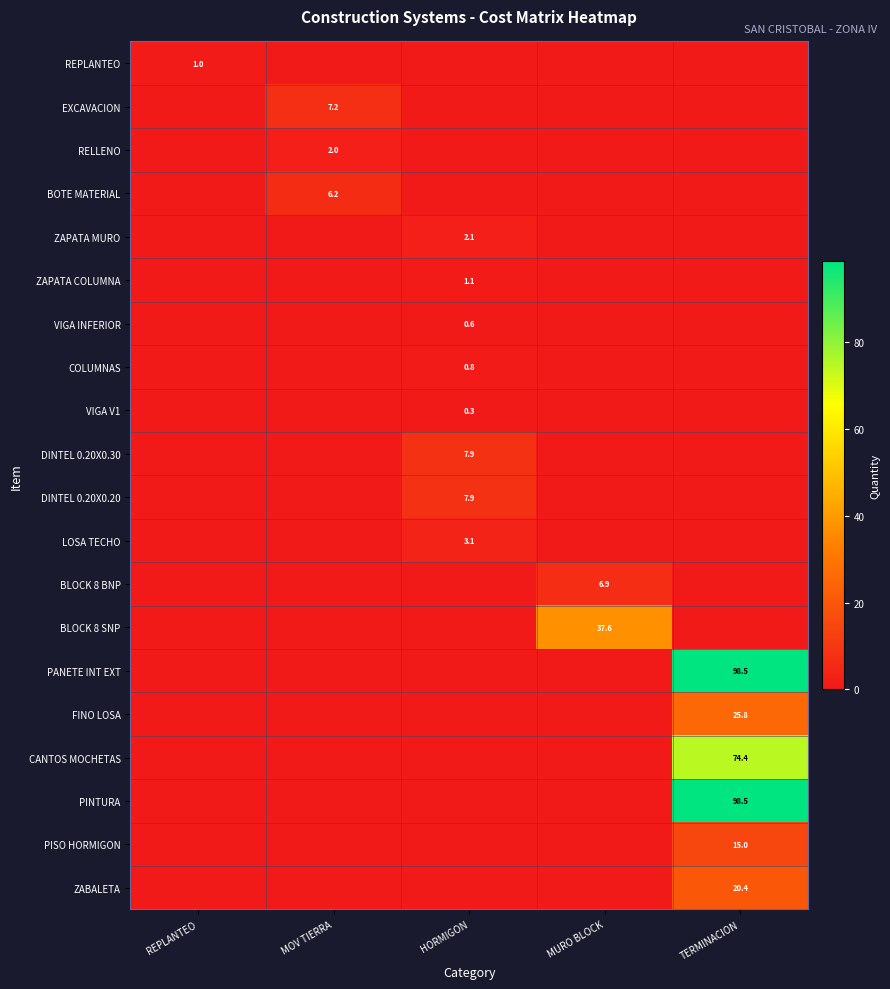

At which label is RELLENO closest to 1?

REPLANTEO